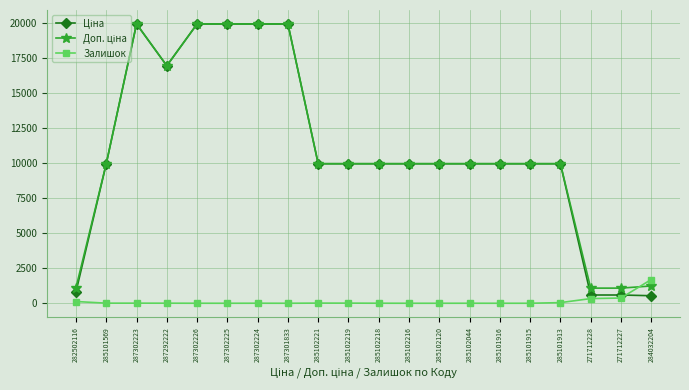

What is the maximum value shown in the chart?

19964.2